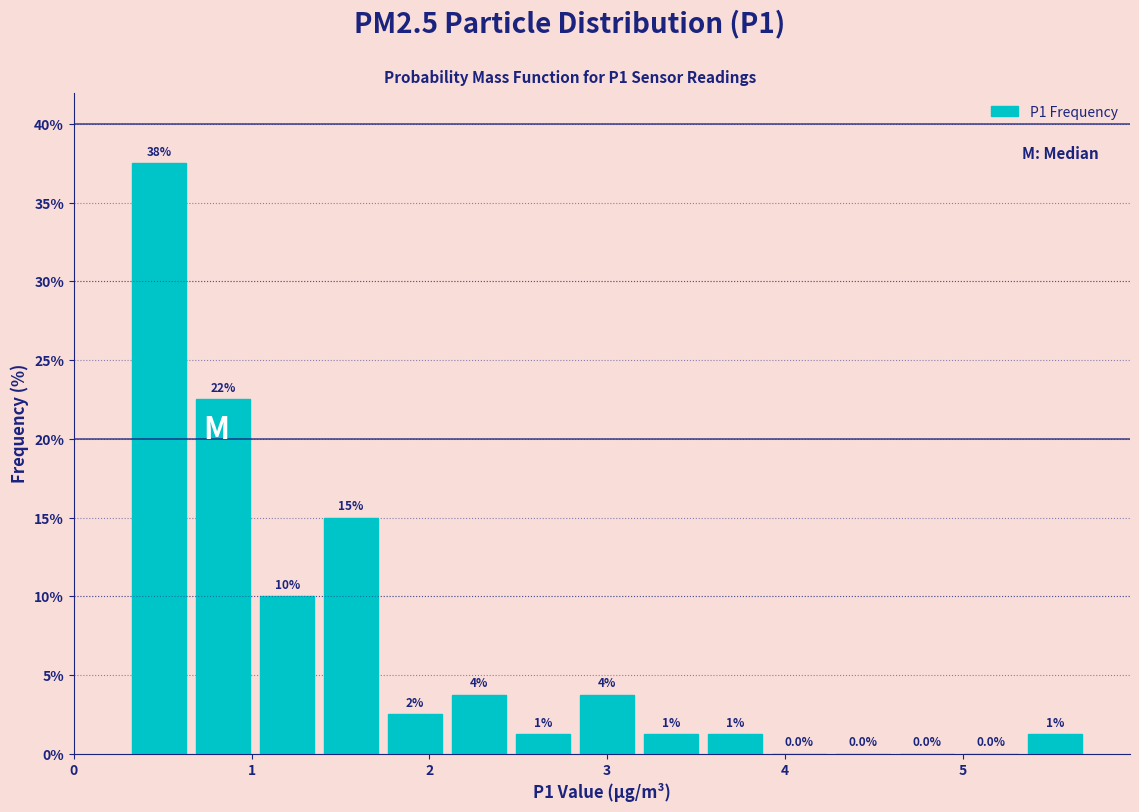

Around what value on the x-axis is the tallest bar? Give the approximate position of its centre, as read against the axis.

0.5